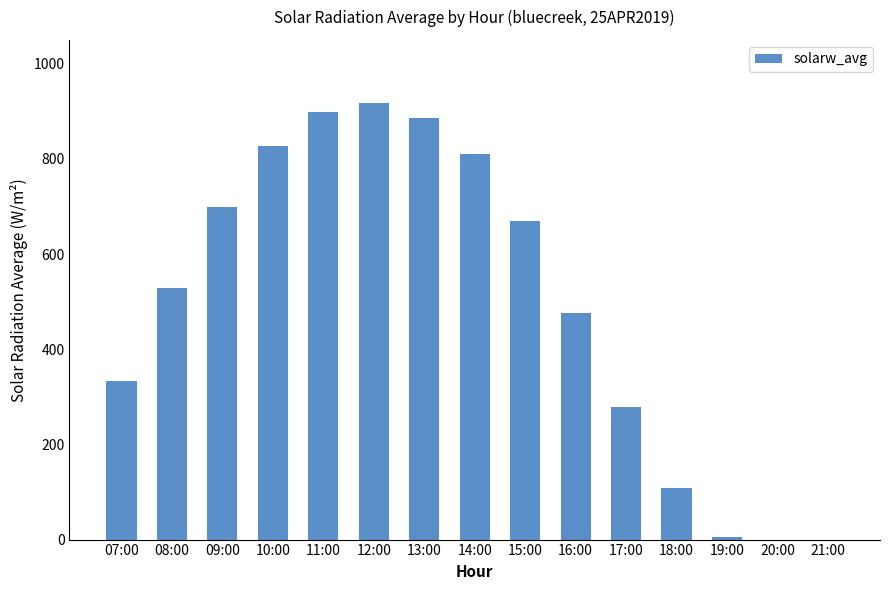

What is the ratio of the value at 16:00 to the value at 14:00?

0.6